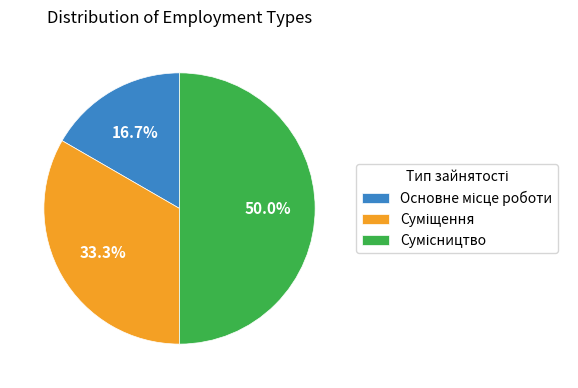

Does any single category account for the majority?

No